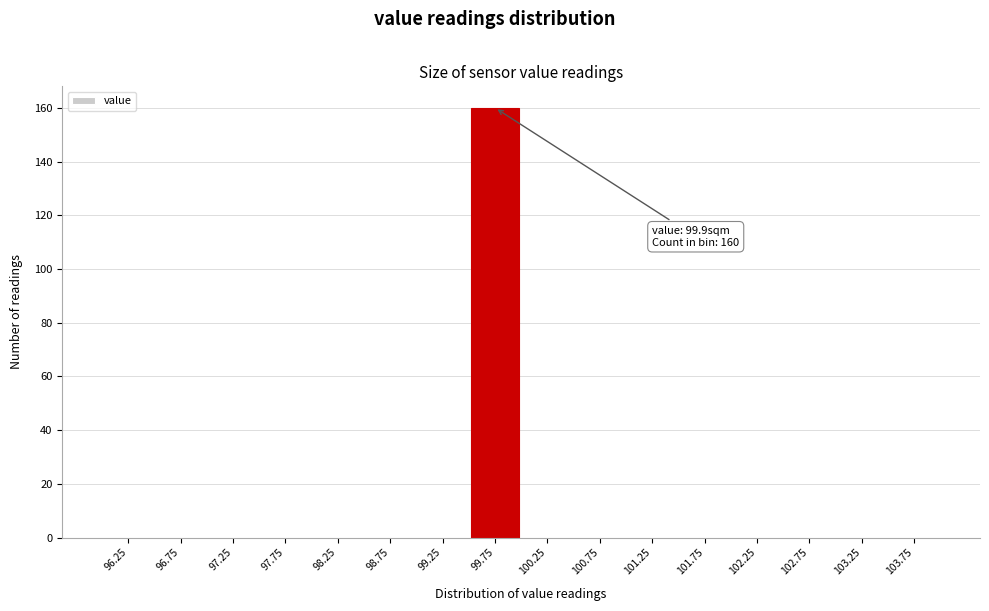

Which range on the x-axis has the tallest bar?

99.5 to 100.0